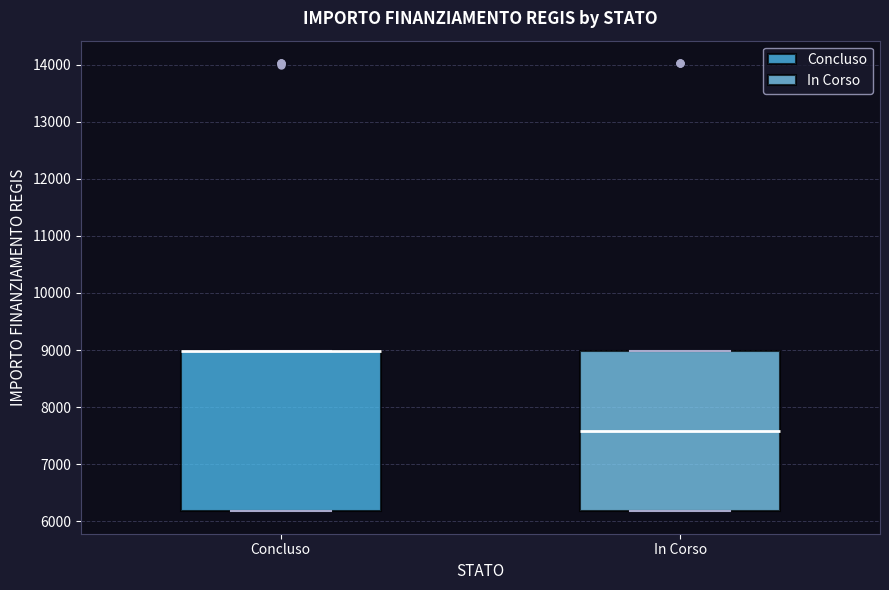

Reading left to right, transcribe this box plot: for each box, give where its median line is, the range the box spans, and where its two whiskers end, as read against the y-axis. The values are not printed on the chart, so give them approximately, as read against the axis.

Concluso: median 9000 (drawn on the box's upper edge), box 6200 to 9000, whiskers 6200 to 9000
In Corso: median 7600, box 6200 to 9000, whiskers 6200 to 9000